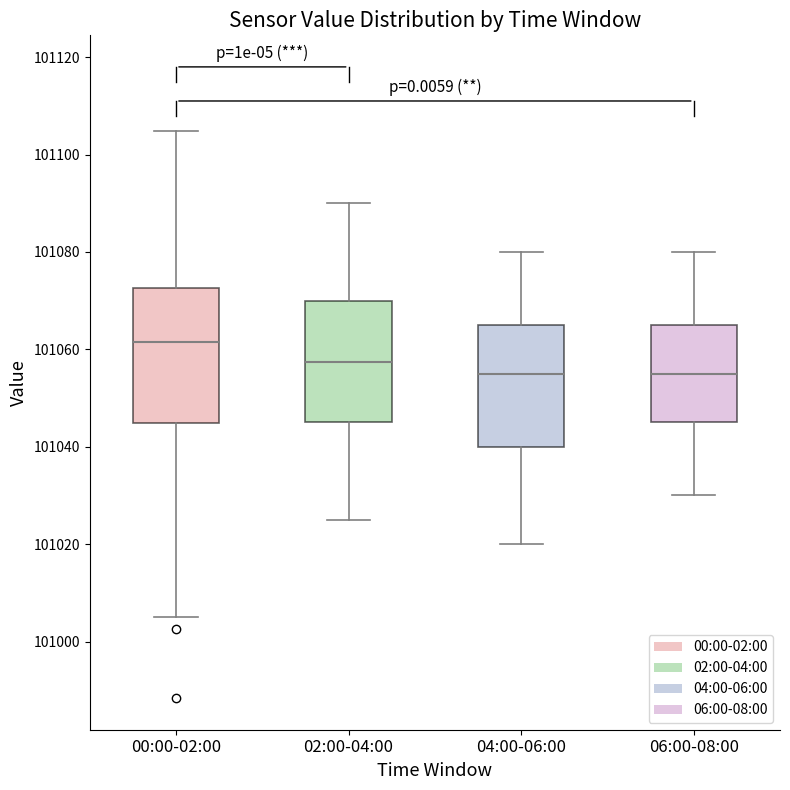

Reading left to right, read every box against the y-axis: the position of its median line, the range the box covers, and the ends of its whiskers. The values are not printed on the chart, so give them approximately, as read against the axis.

00:00-02:00: median 101062, box 101044 to 101072, whiskers 101006 to 101104
02:00-04:00: median 101058, box 101046 to 101070, whiskers 101026 to 101090
04:00-06:00: median 101056, box 101040 to 101066, whiskers 101020 to 101080
06:00-08:00: median 101056, box 101046 to 101066, whiskers 101030 to 101080